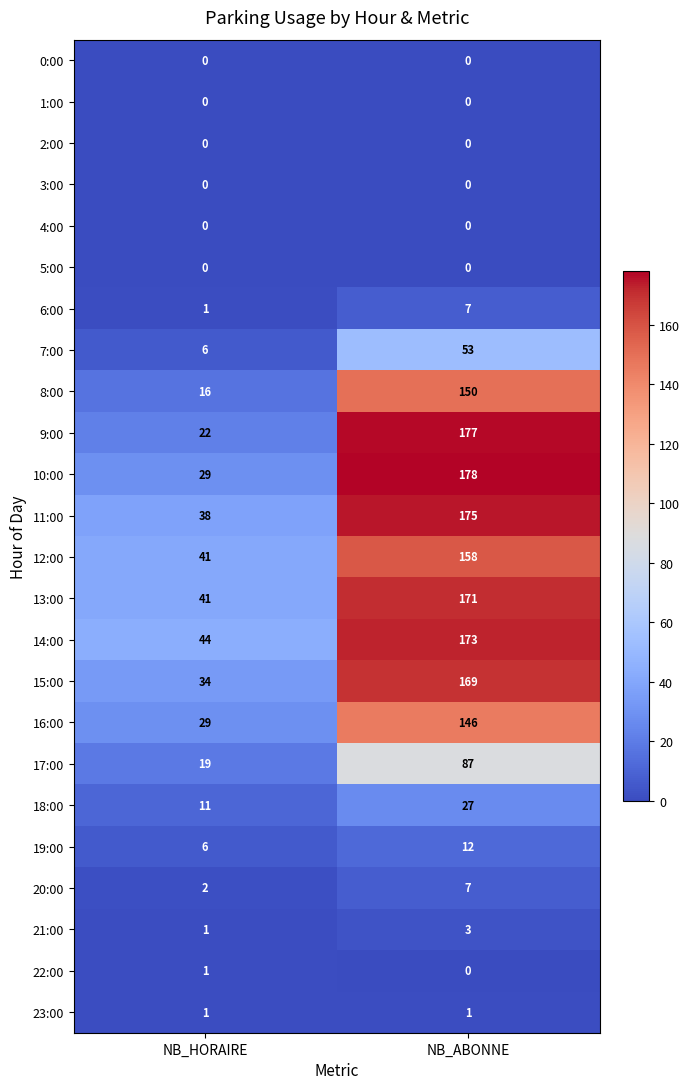

What is the sum of all 16:00 values?

175